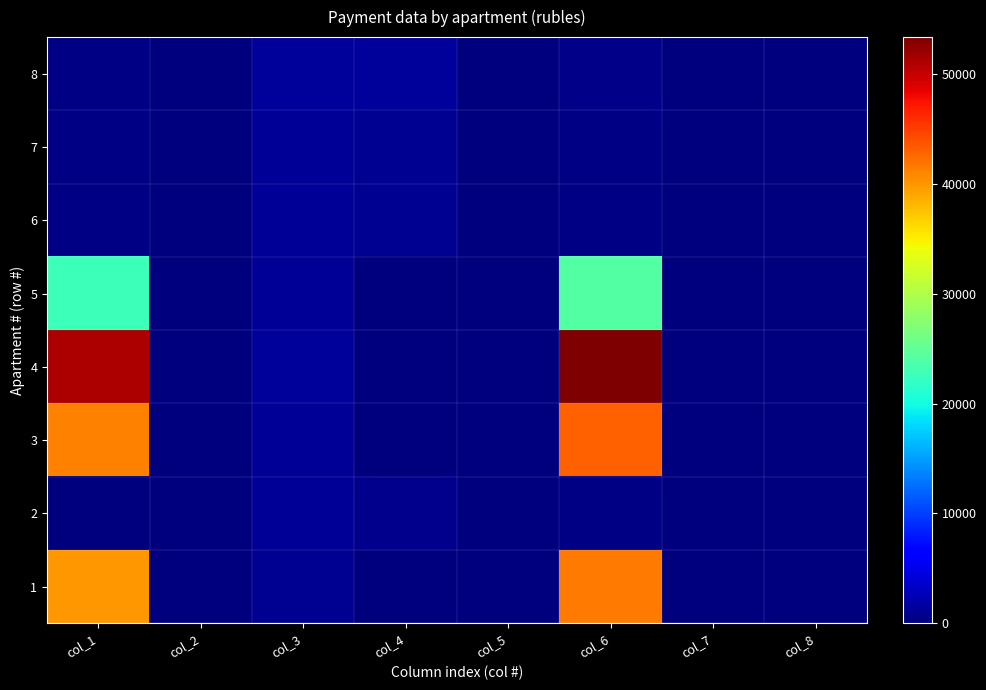

At how many categories does at least one series exceed 13511?

2